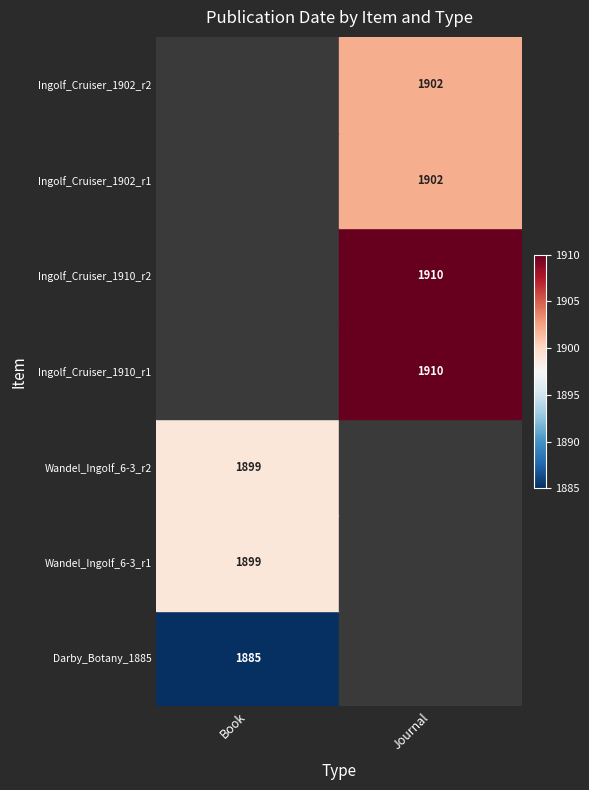

Reading left to right, extract all data points from this chart.

Book: 0=1885	1=1899	2=1899	3=0	4=0	5=0	6=0
Journal: 0=0	1=0	2=0	3=1910	4=1910	5=1902	6=1902